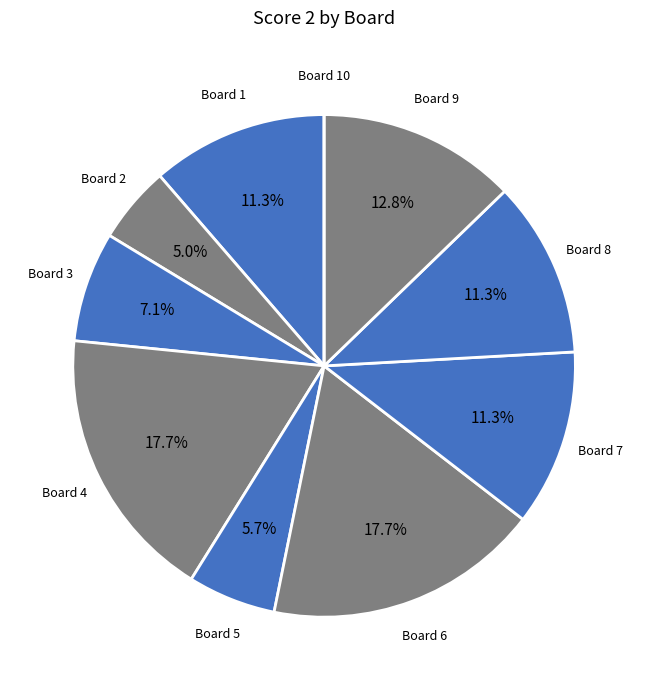

Count the number of slices in the pie.

10